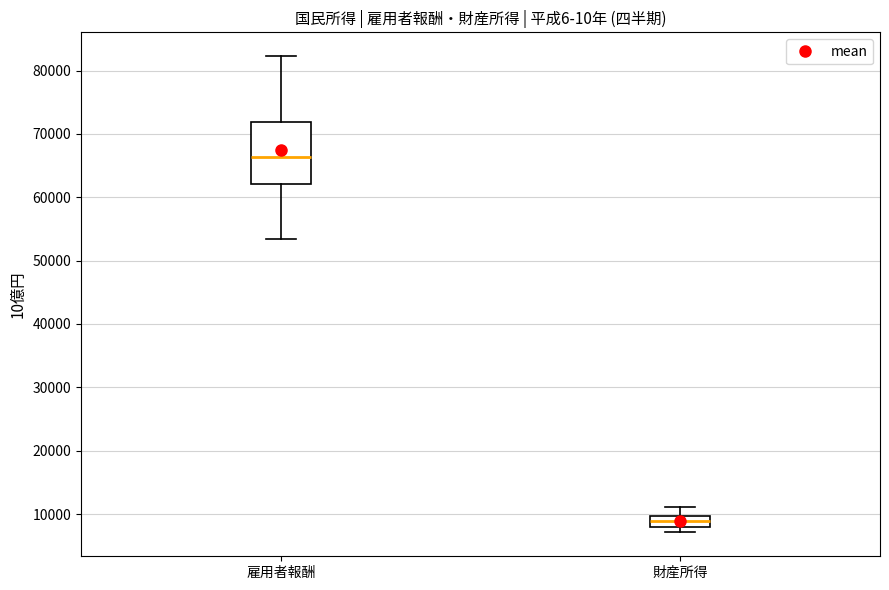

Reading left to right, read every box against the y-axis: the position of its median line, the range the box covers, and the ends of its whiskers. The values are not printed on the chart, so give them approximately, as read against the axis.

雇用者報酬: median 66000, box 62000 to 72000, whiskers 53000 to 82000
財産所得: median 9000, box 8000 to 10000, whiskers 7000 to 11000